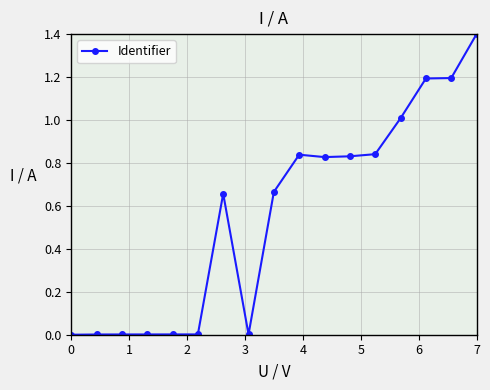

What is the sum of all values?

9.5